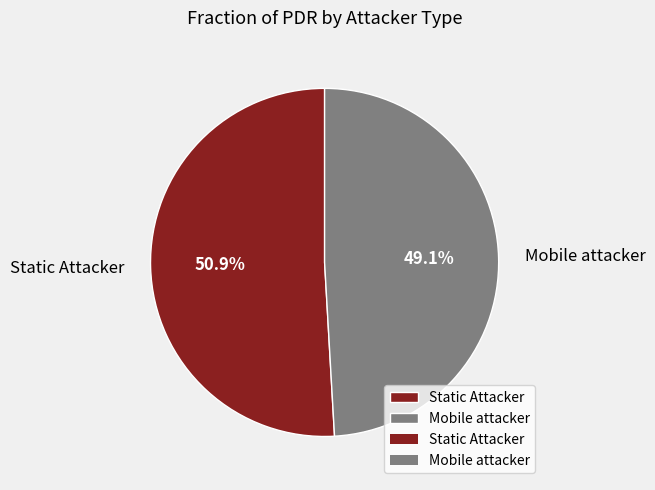

What percentage do Mobile attacker and Static Attacker together represent?

100.0%